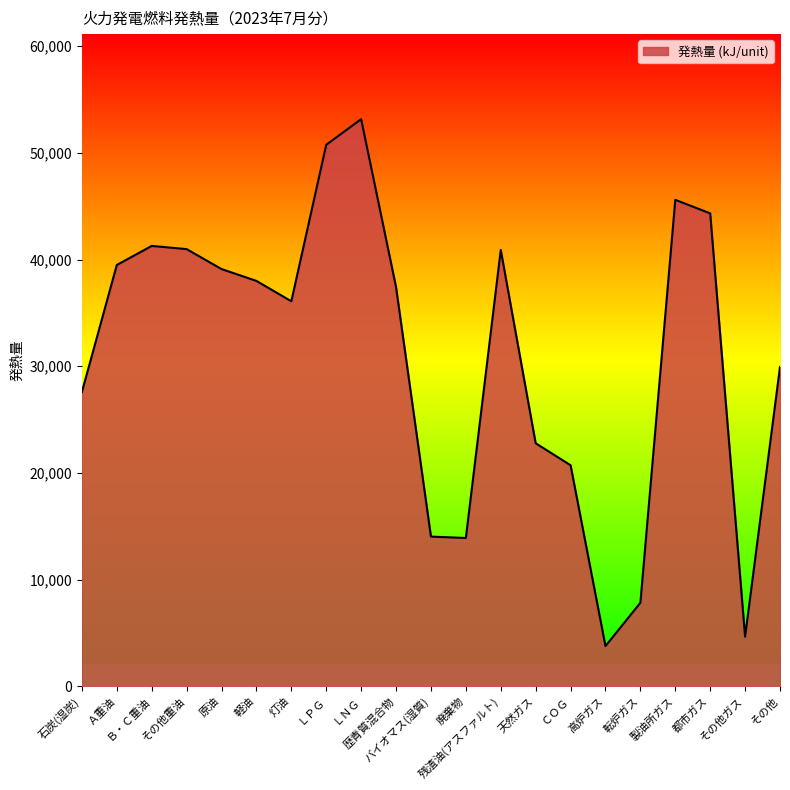

What is the greatest value displayed?

53160